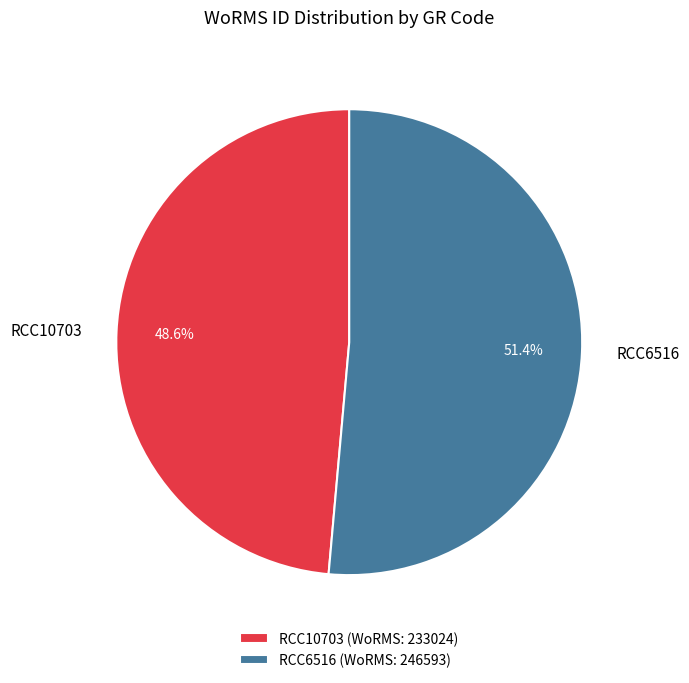

True or false: RCC10703 accounts for 37% of the total.

False